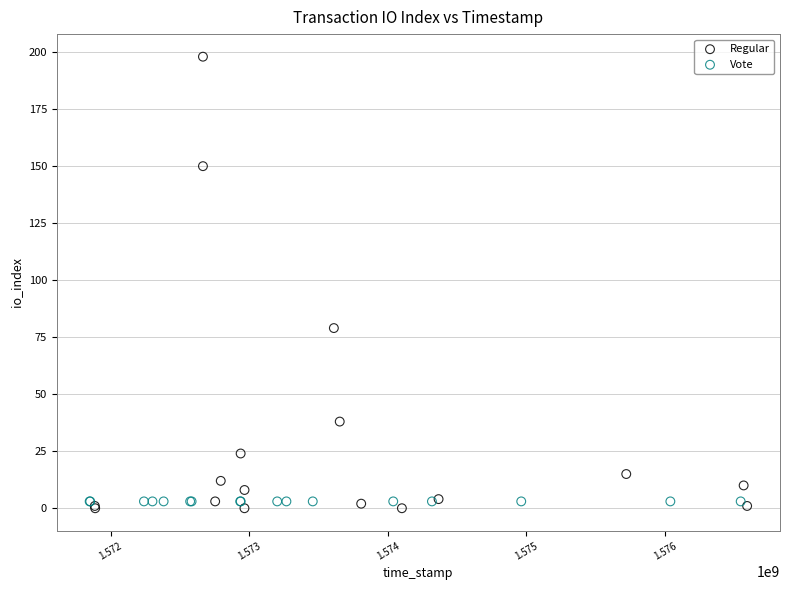

What are all the series names shown in the legend?

Regular, Vote